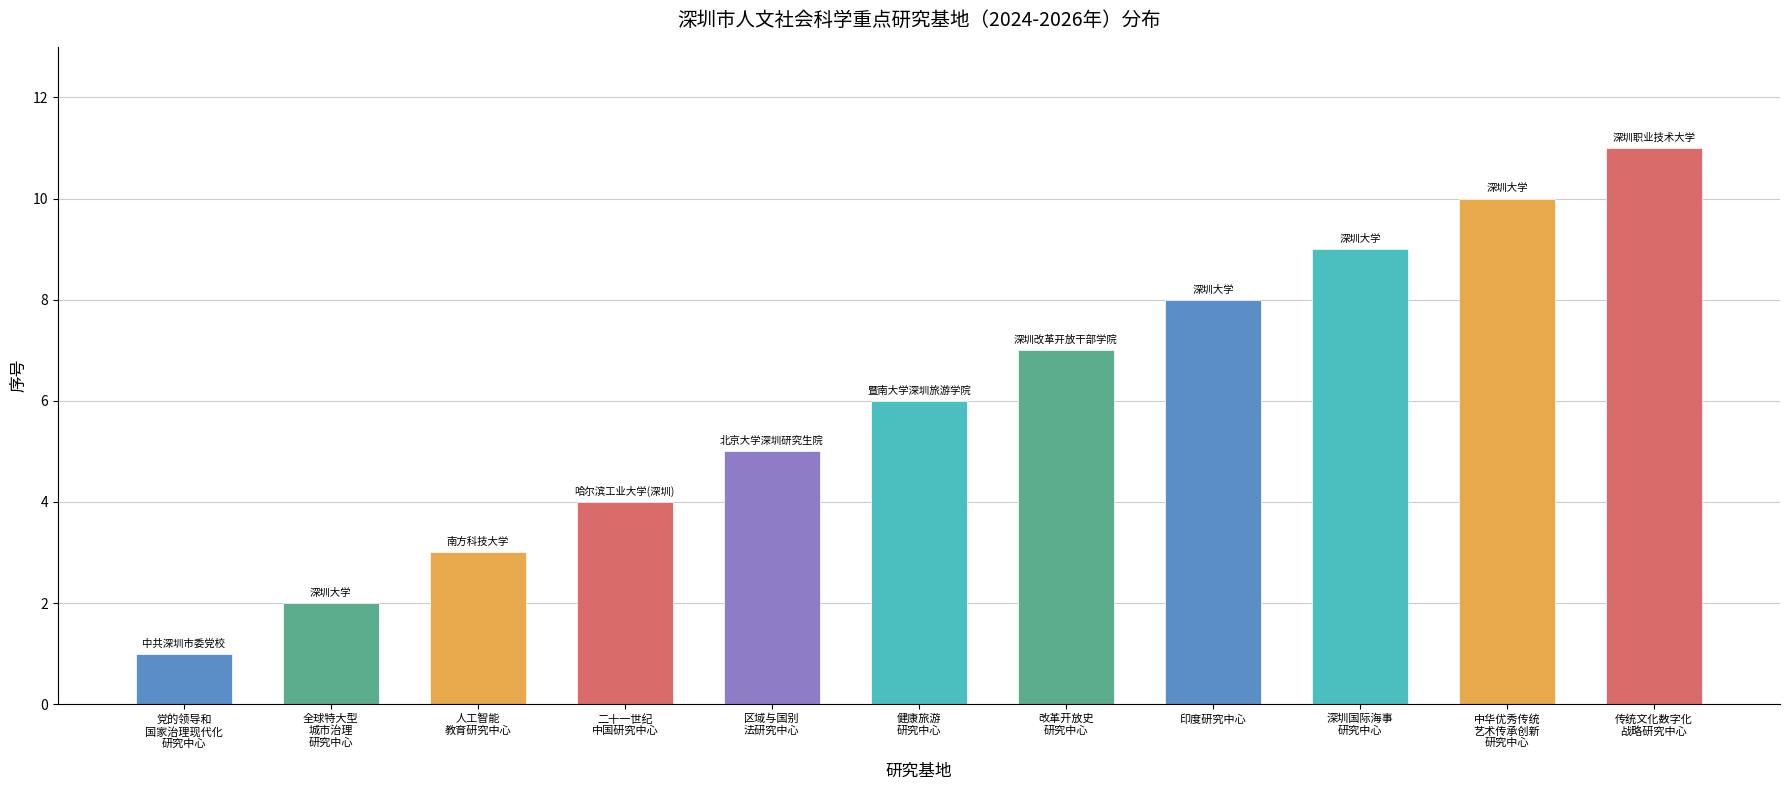

Reading right to left, what are all the values shown in this chart?

11	10	9	8	7	6	5	4	3	2	1